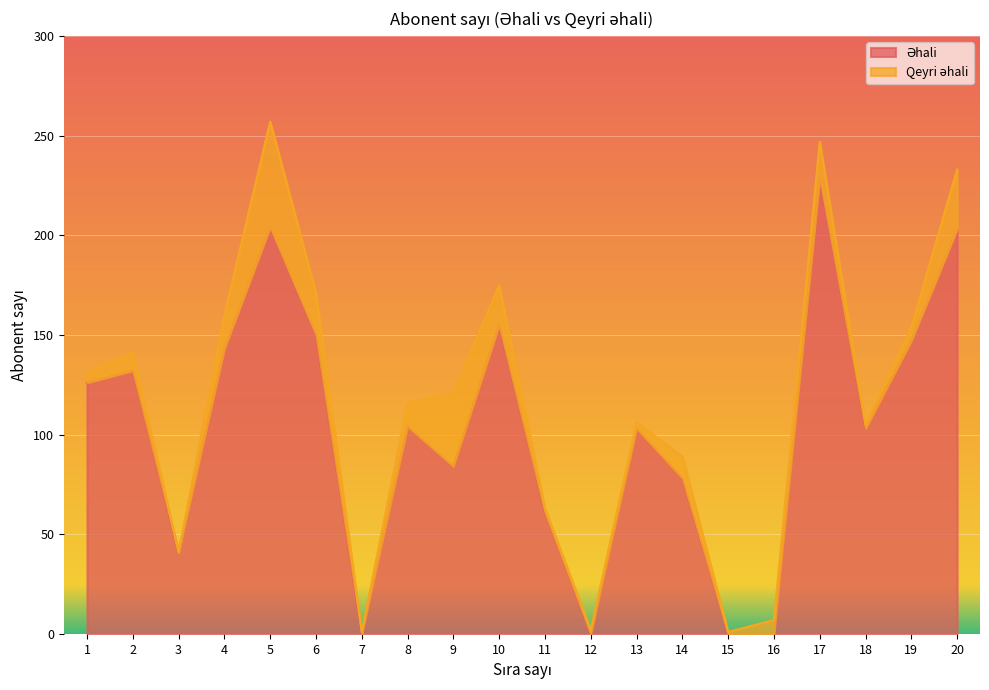

The value at 2 is 132. True or false?

True